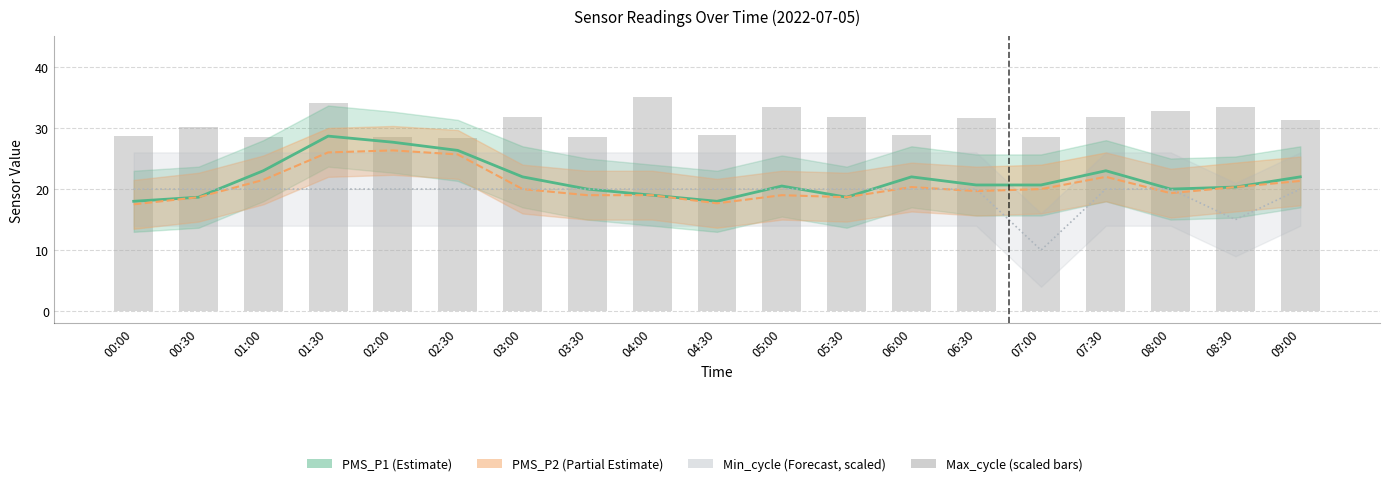

What is the greatest value displayed?

35.0